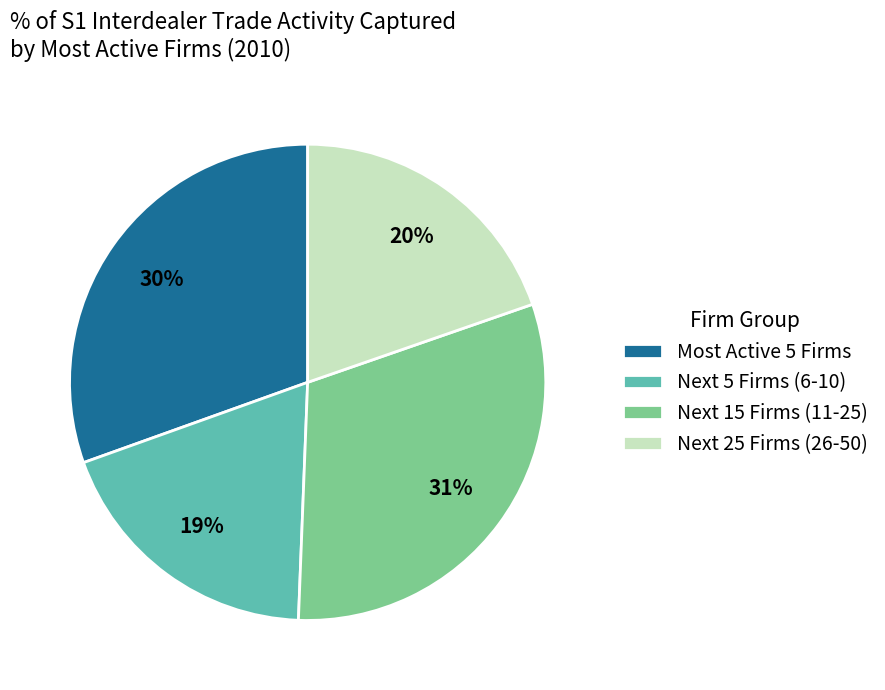

Is it true that Most Active 5 Firms is 30% of the pie?

True